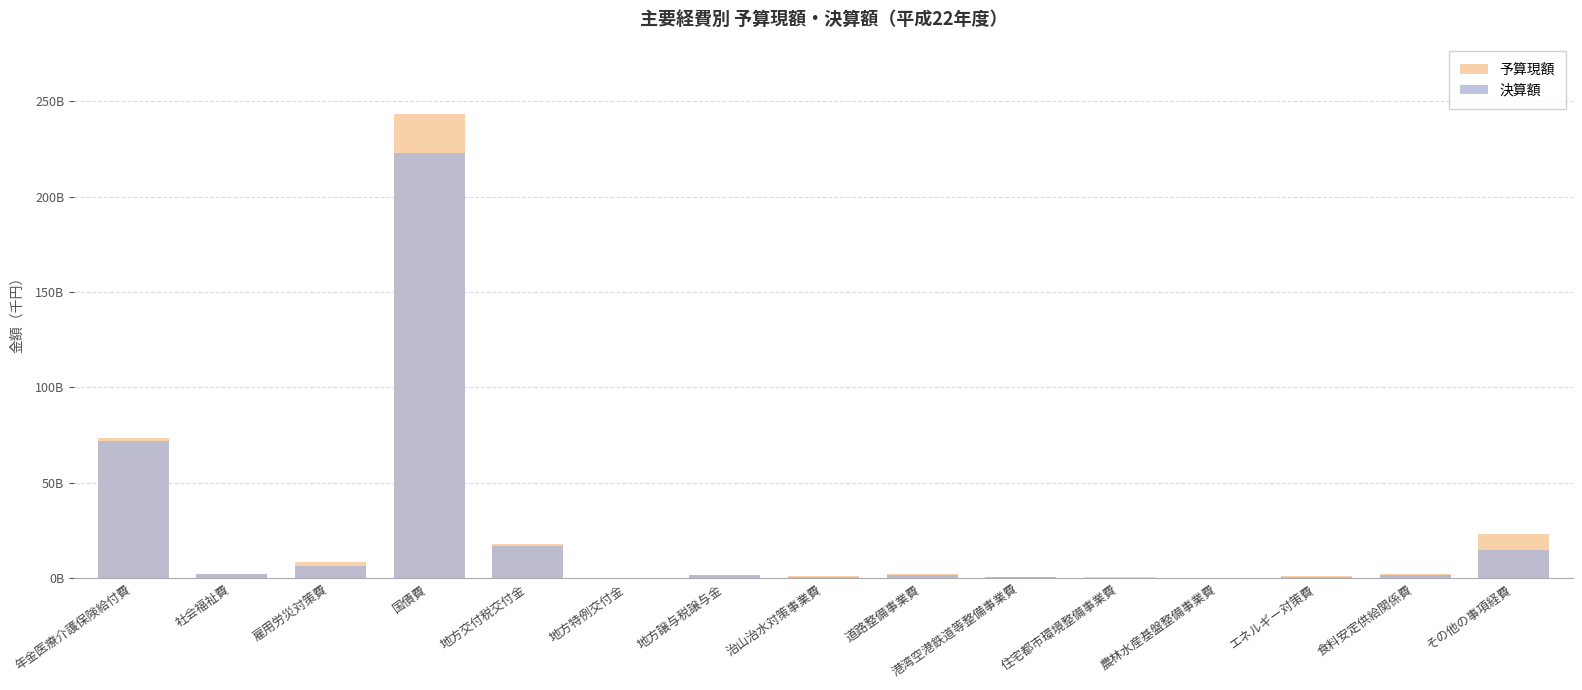

Which has a higher value, その他の事項経費 or 地方譲与税譲与金?

その他の事項経費